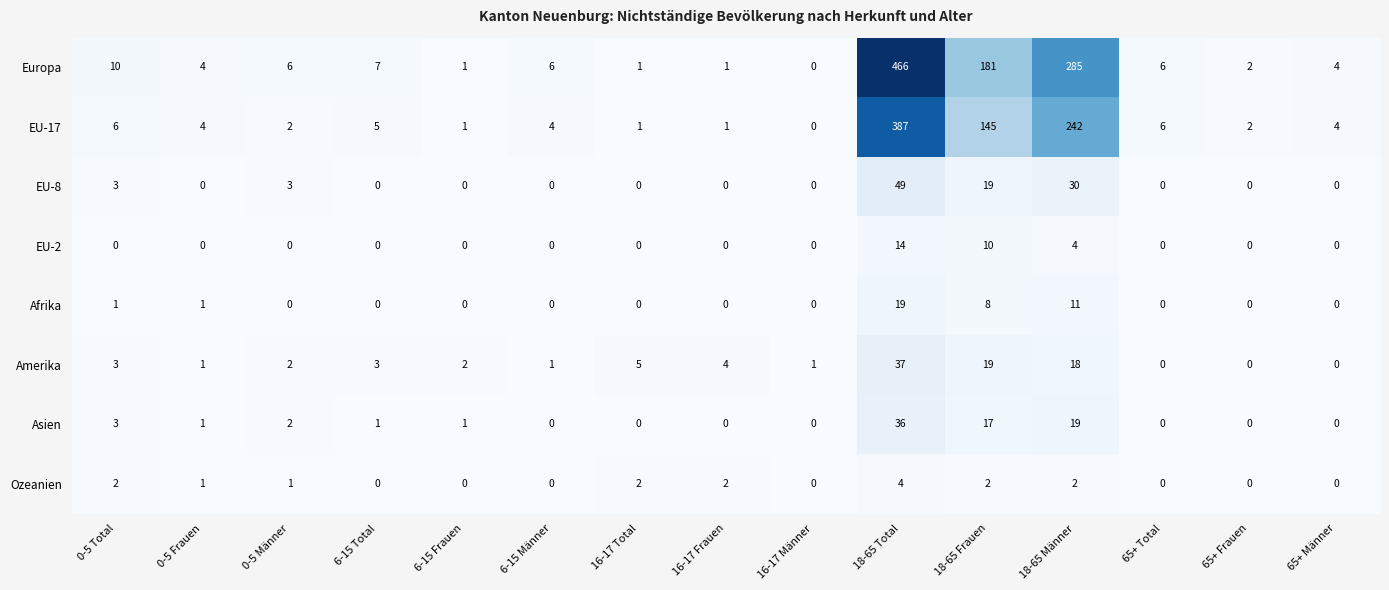

Which series changed the most between 0-5 Total and 18-65 Männer?

Europa